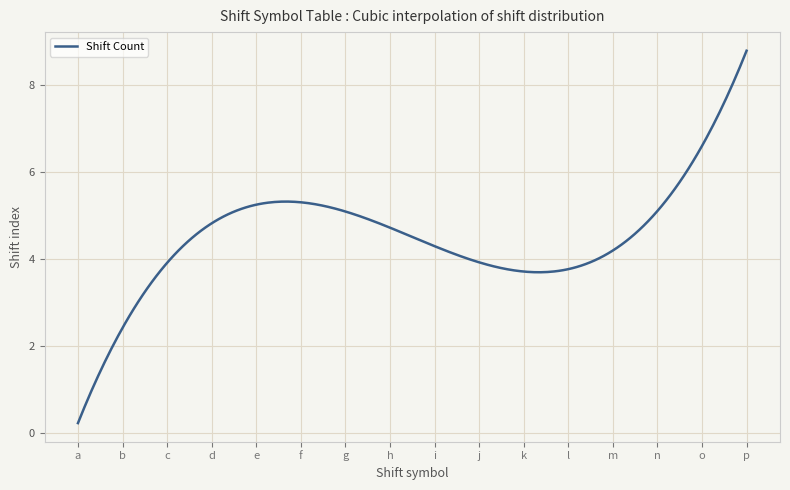

The value at o is 11. True or false?

False